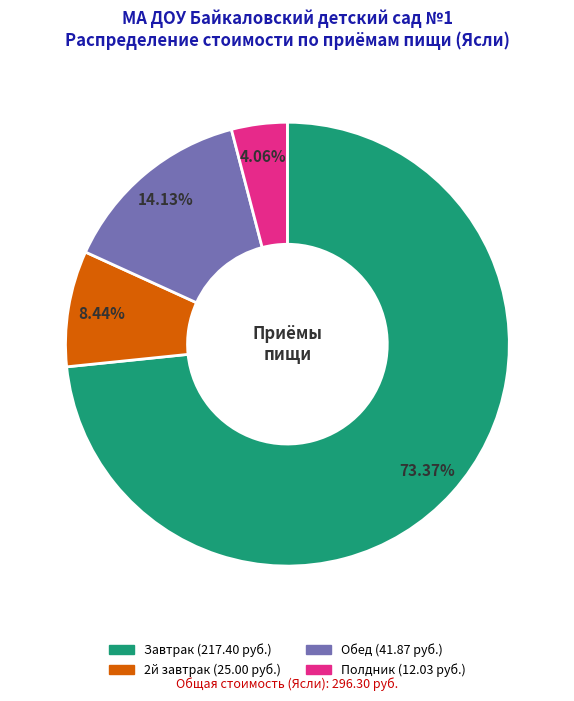

Combined, do Завтрак and Обед account for over 50%?

Yes